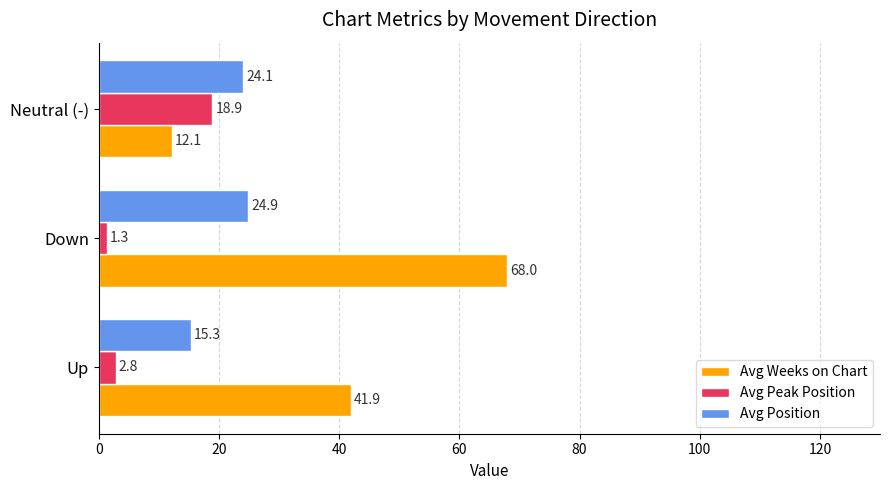

Which series has the widest spread of values?

Avg Weeks on Chart